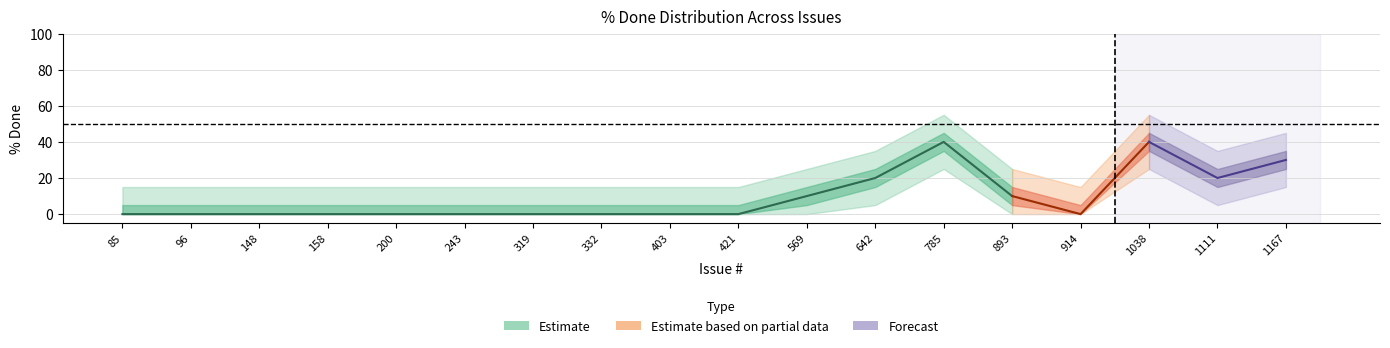

Does the chart display data point markers on the line(s)?

No